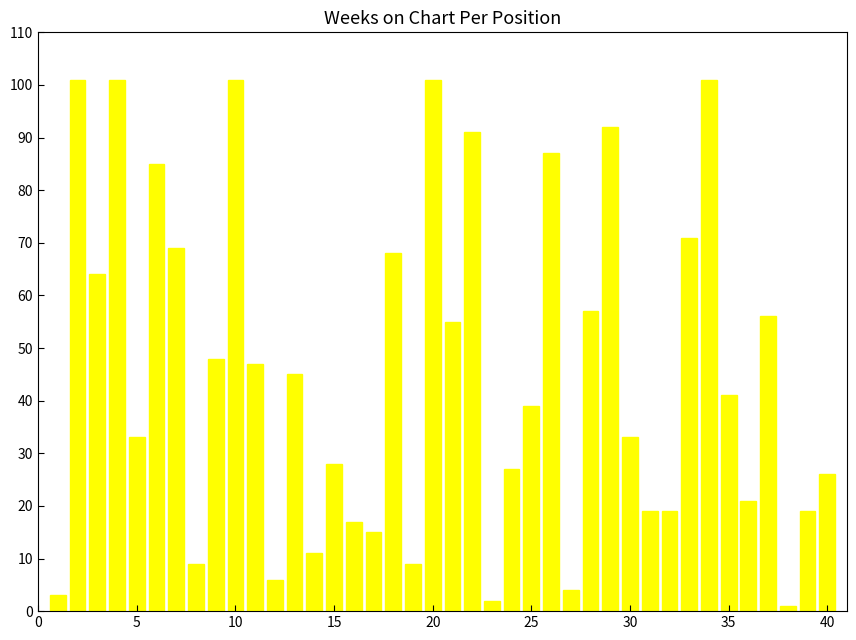

What is the value of the 31st bar from the left?

19